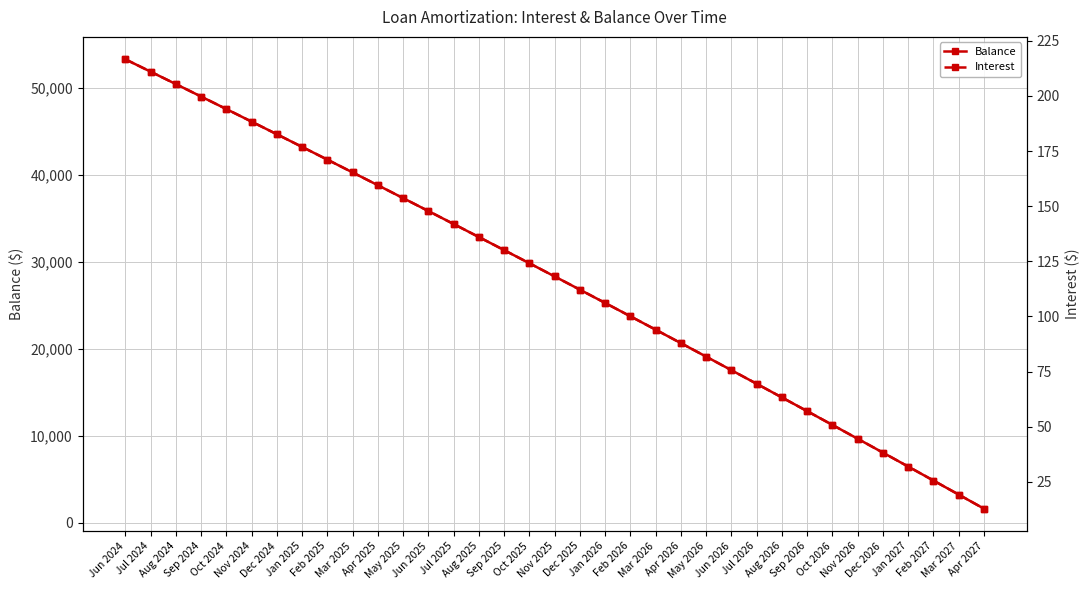

Which series has the largest range (max minus min)?

Balance